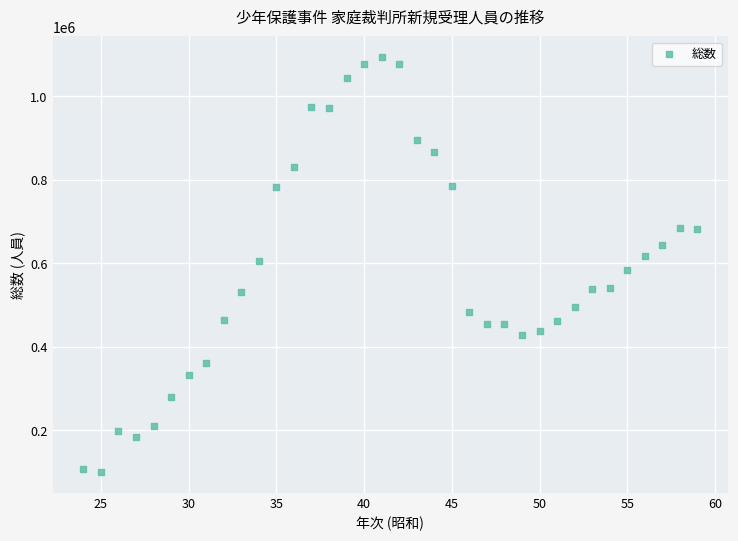

What is the range of Y values (max minus min)?

995526